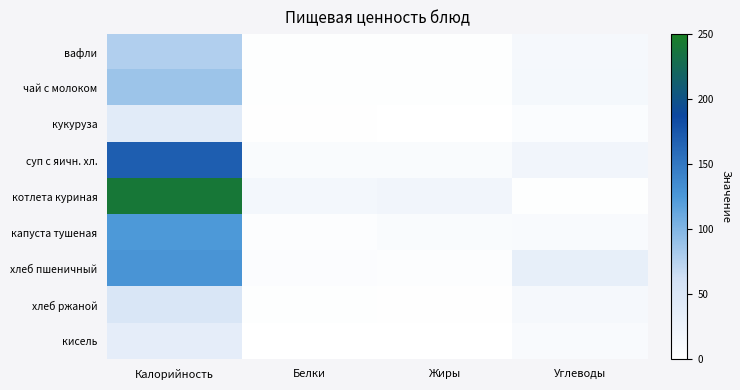

Which has a higher value, Белки or Калорийность?

Калорийность